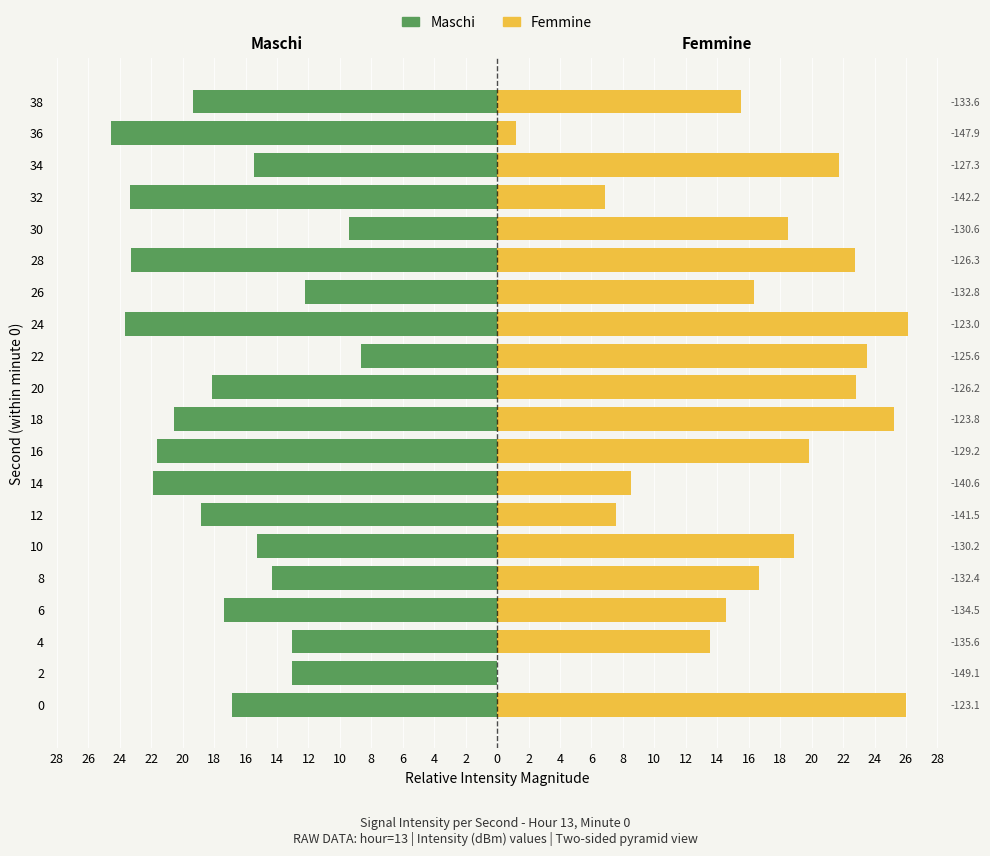

Rank the series by their maximum value, from lowest to highest.

Maschi, Femmine